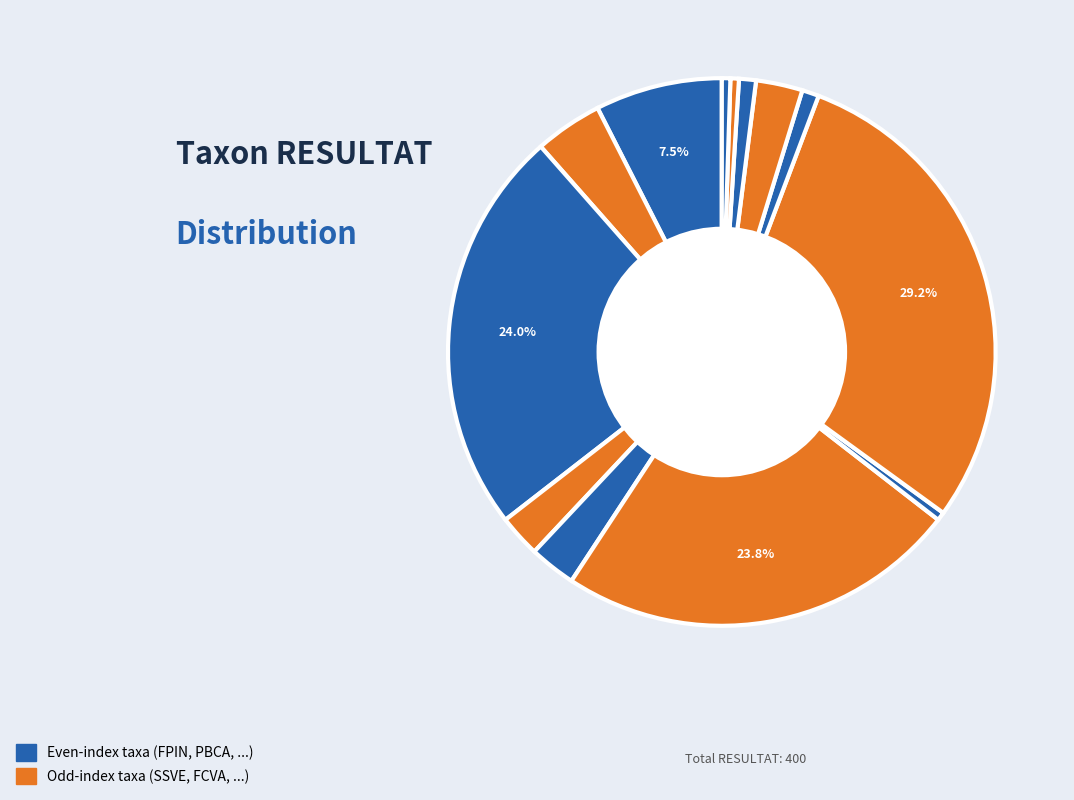

Count the number of slices in the pie.

13